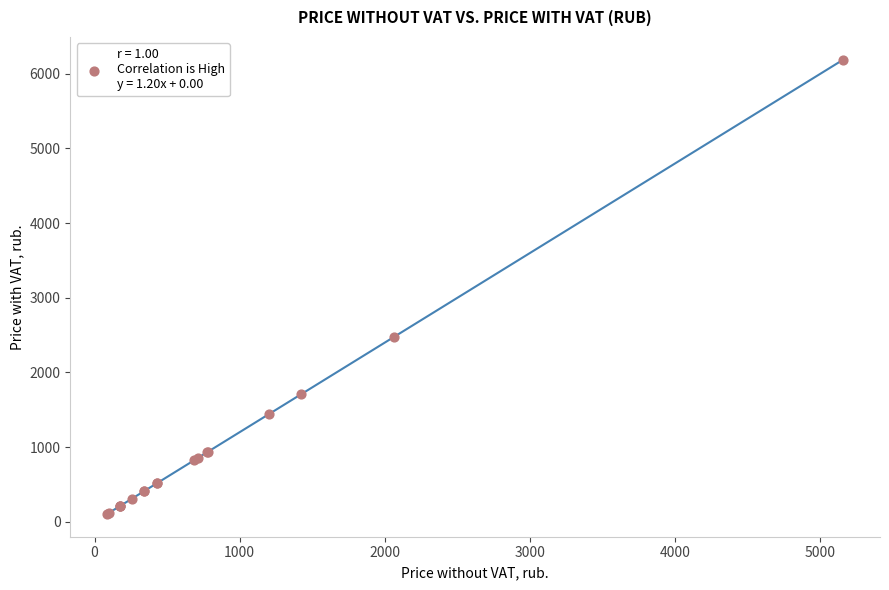

What Y value in the scatter plot is closest to 3145?

2475.3